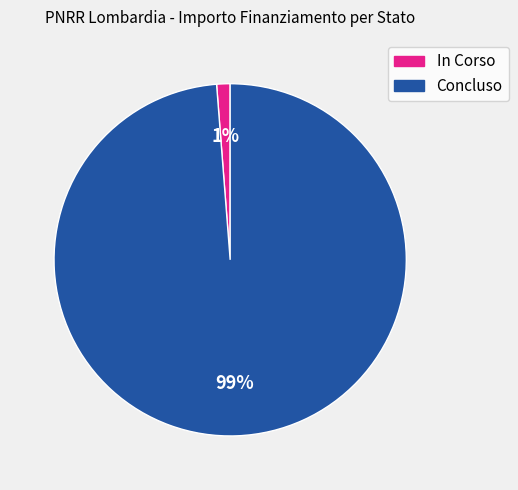

True or false: In Corso accounts for 7% of the total.

False